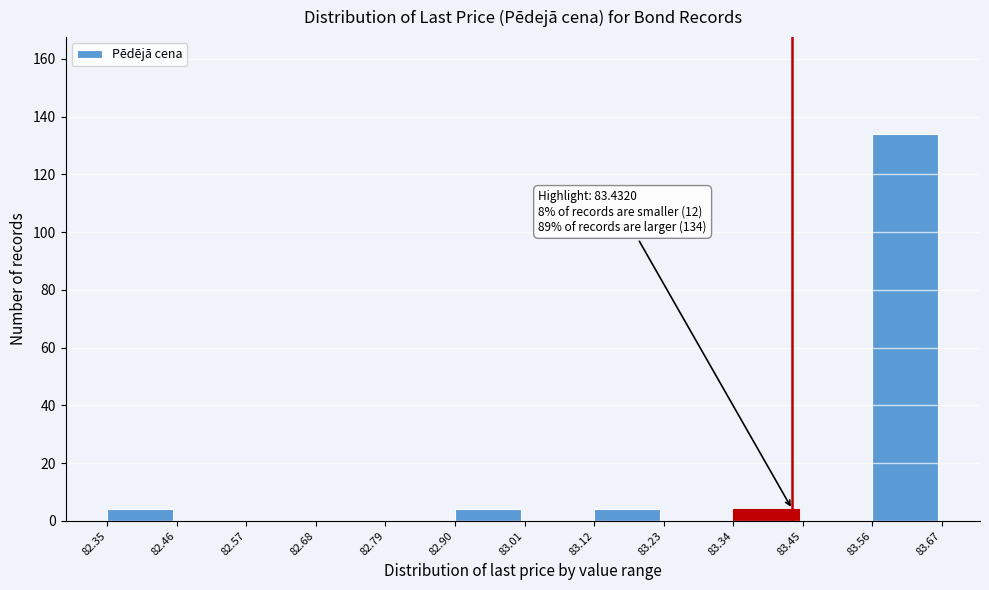

Which range on the x-axis has the tallest bar?

83.56 to 83.67